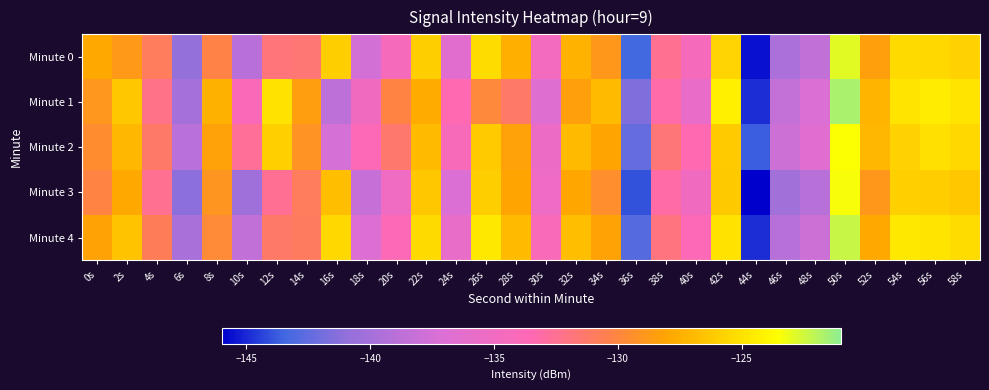

At which category is the sum across all series the highest?

50s